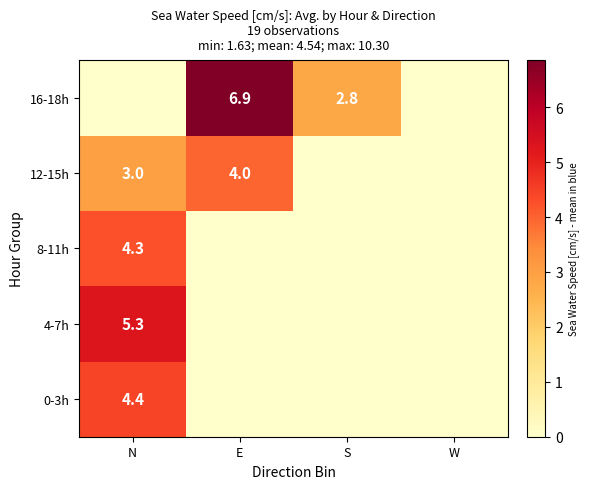

True or false: 16-18h has a value of 6.9 at E.

True